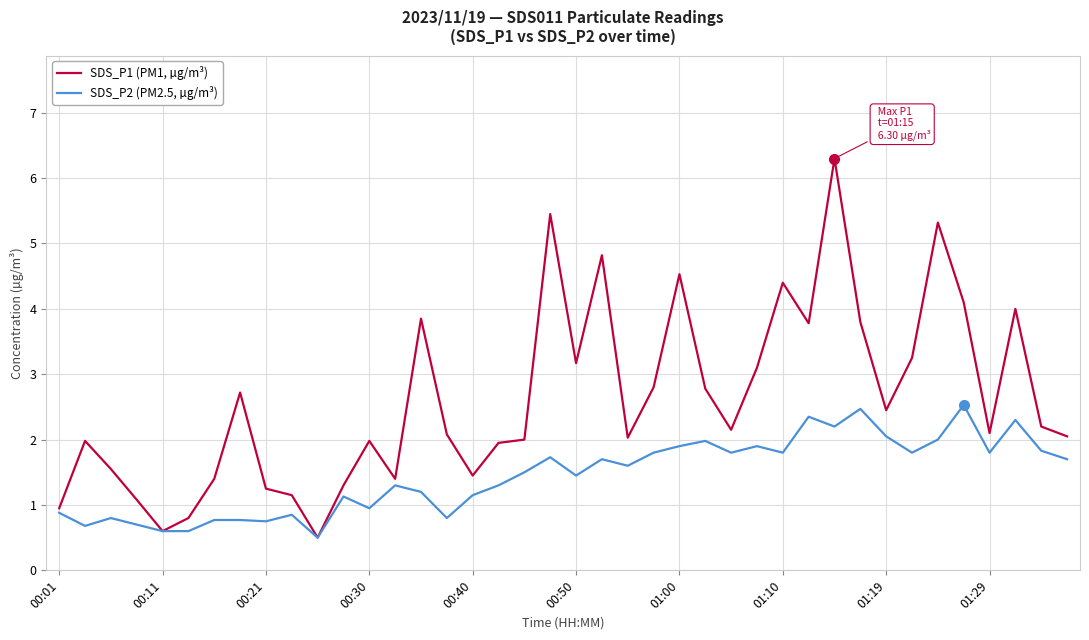

List the series in order of their overall mean, lowest first.

SDS_P2 (PM2.5, µg/m³), SDS_P1 (PM1, µg/m³)